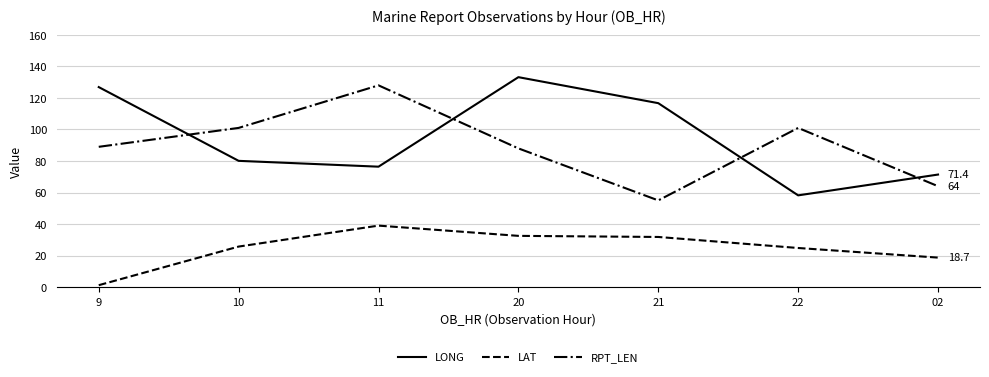

True or false: LAT has a value of 12.6 at 20.

False